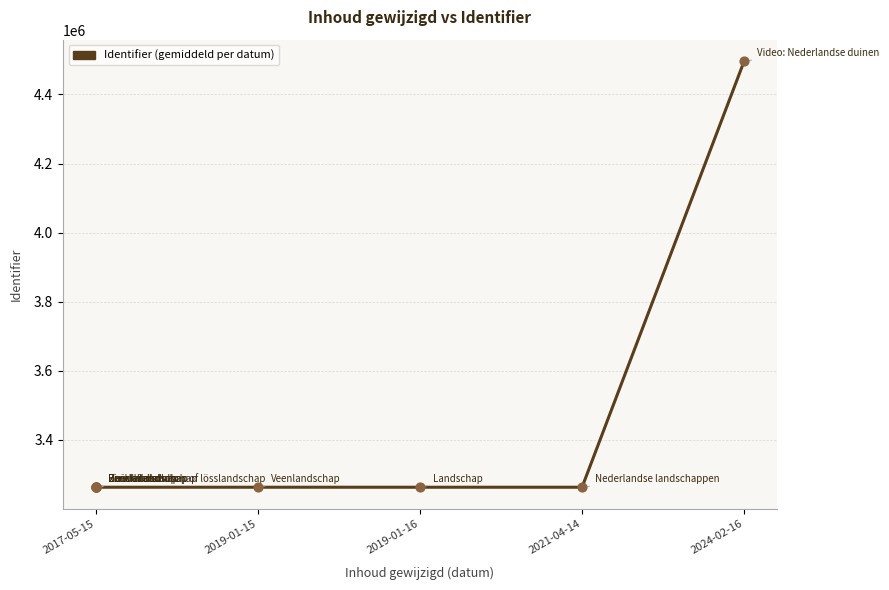

What is the ratio of the value at 2019-01-15 to the value at 2021-04-14?

1.0